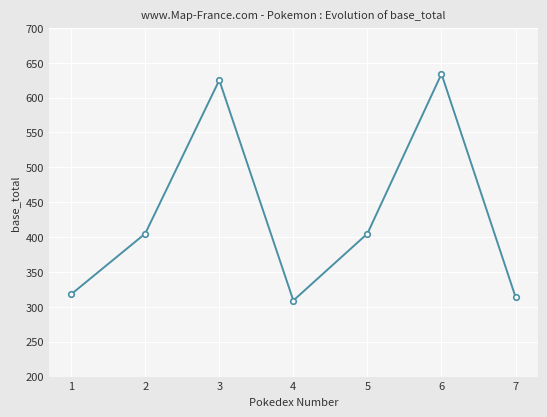

Does the chart display data point markers on the line(s)?

Yes